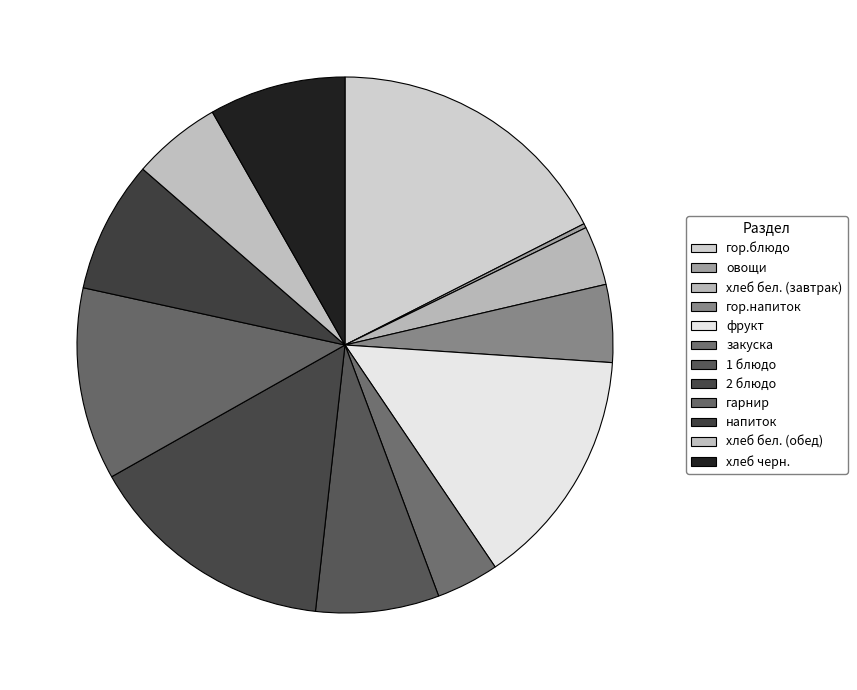

What percentage is the закуска slice, to the nearest percent?

4%